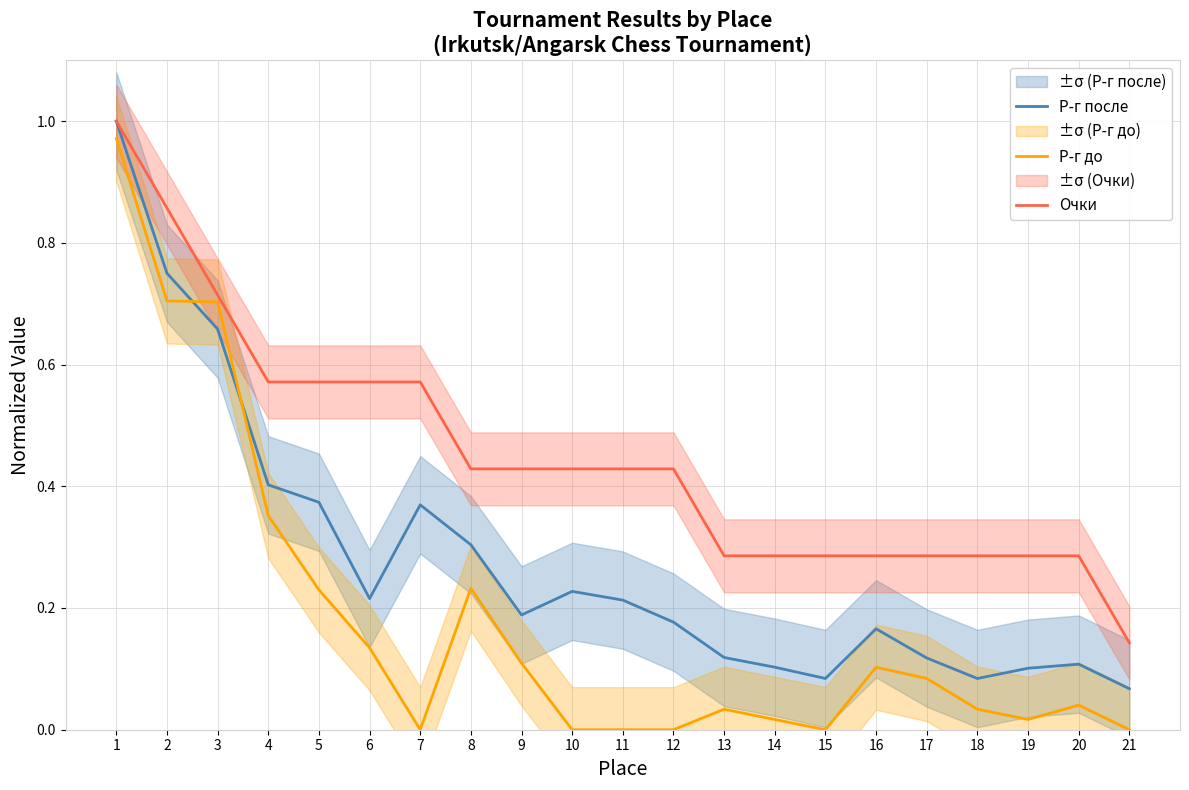

Is it true that Р-г до equals 0.2 at 8?

True